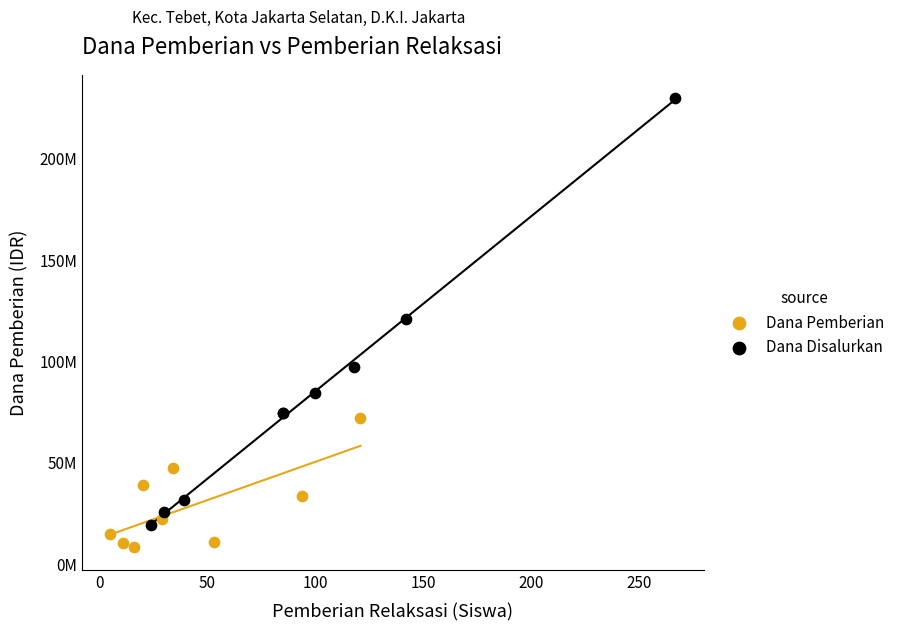

Which series has the widest spread of Y values?

Dana Disalurkan